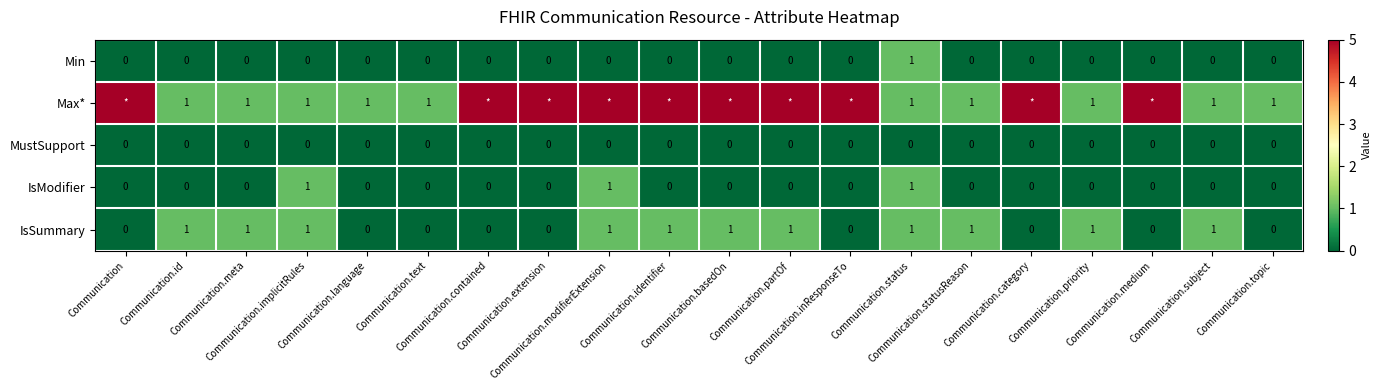

The IsModifier series shows 0 at Communication.basedOn. True or false?

True